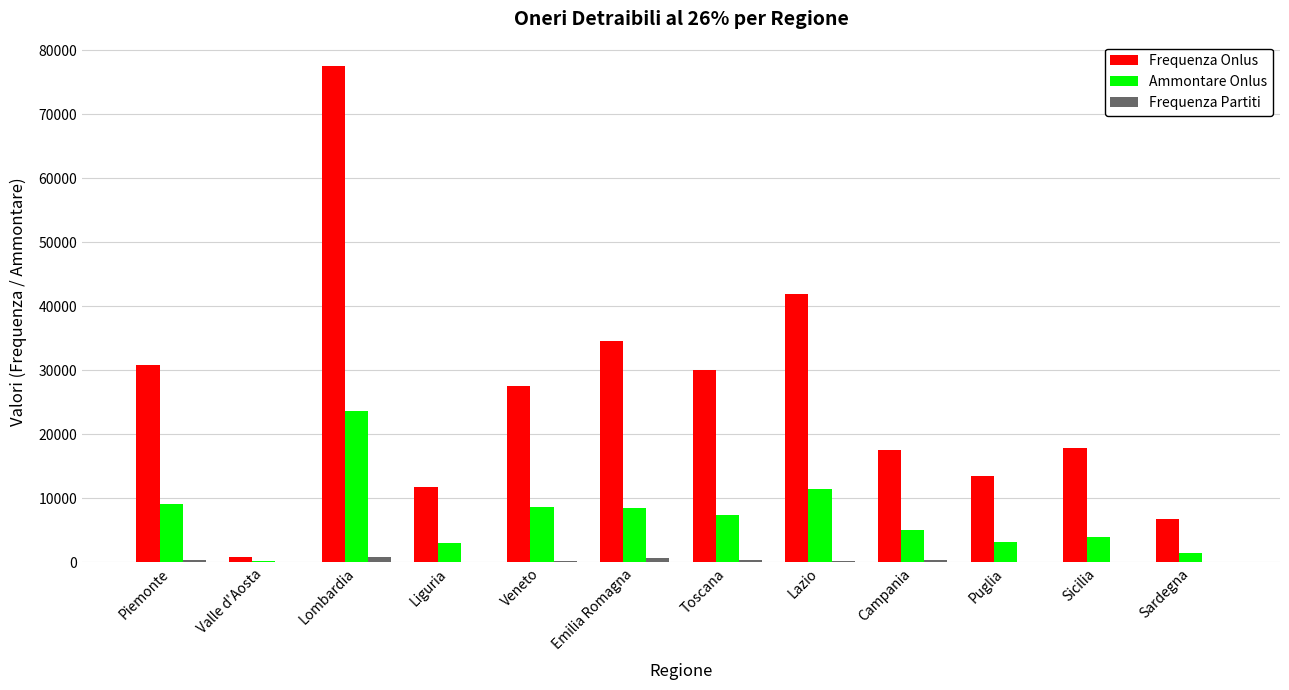

Between Campania and Sardegna, which series saw the biggest shift?

Frequenza Onlus